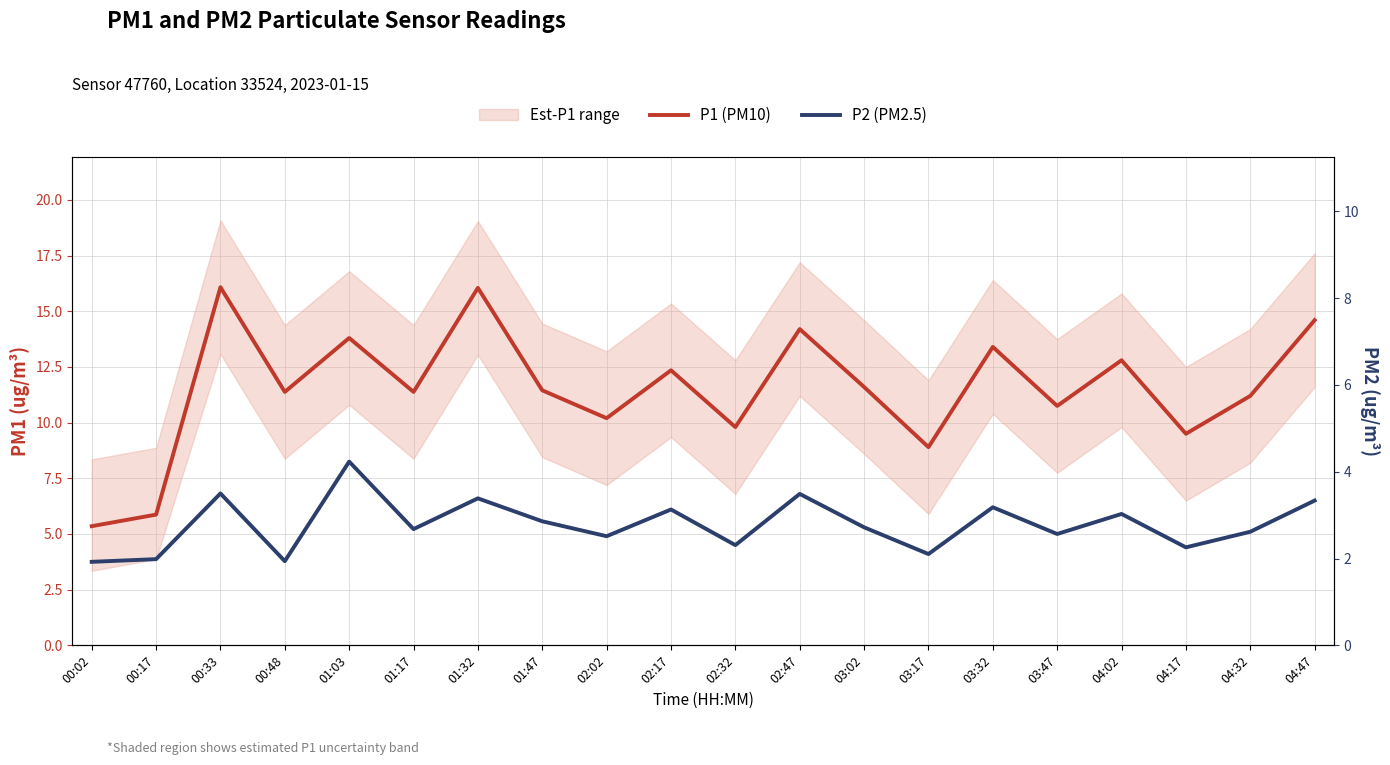

True or false: P1 (PM10) and P2 (PM2.5) intersect in this chart.

False